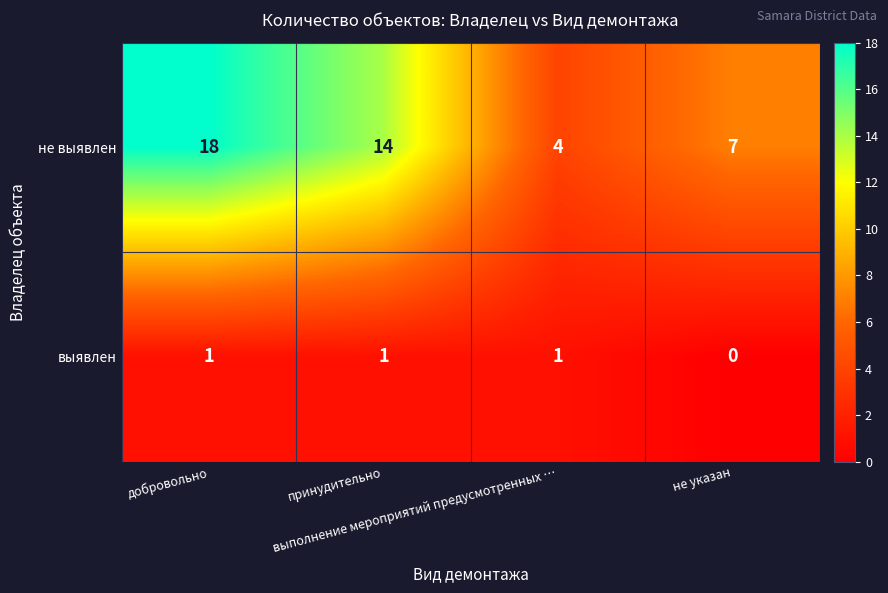

Rank the series by their maximum value, from lowest to highest.

выявлен, не выявлен